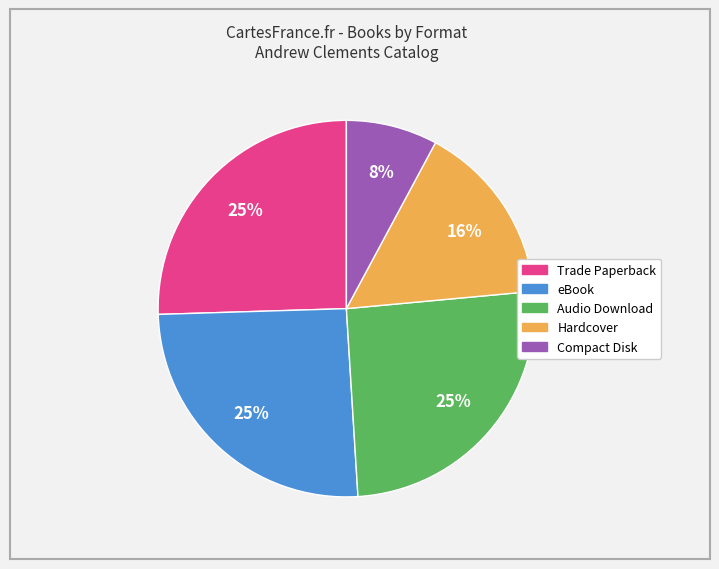

Is it true that Hardcover is 28% of the pie?

False